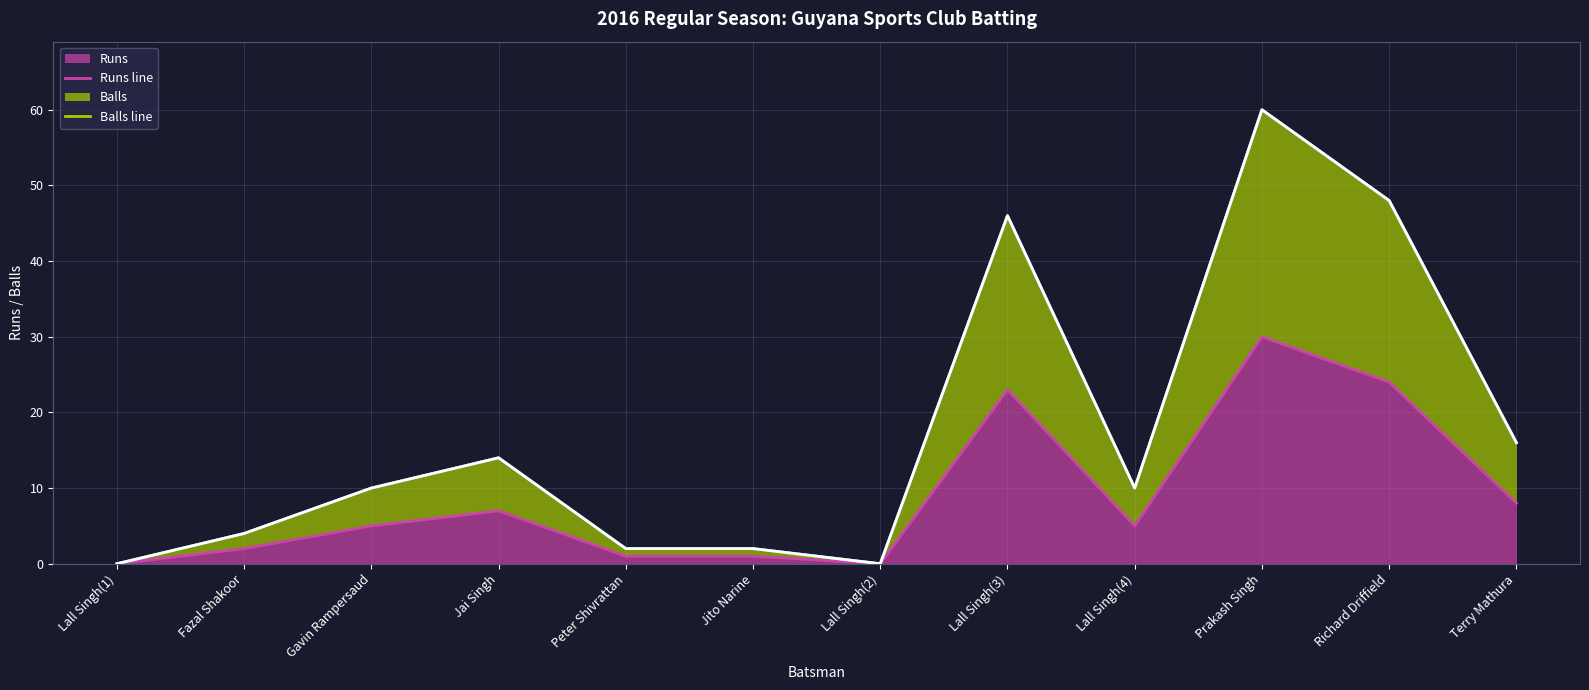

In Sixers line, how many points are higher than both neighbors (excluding endpoints)?

3